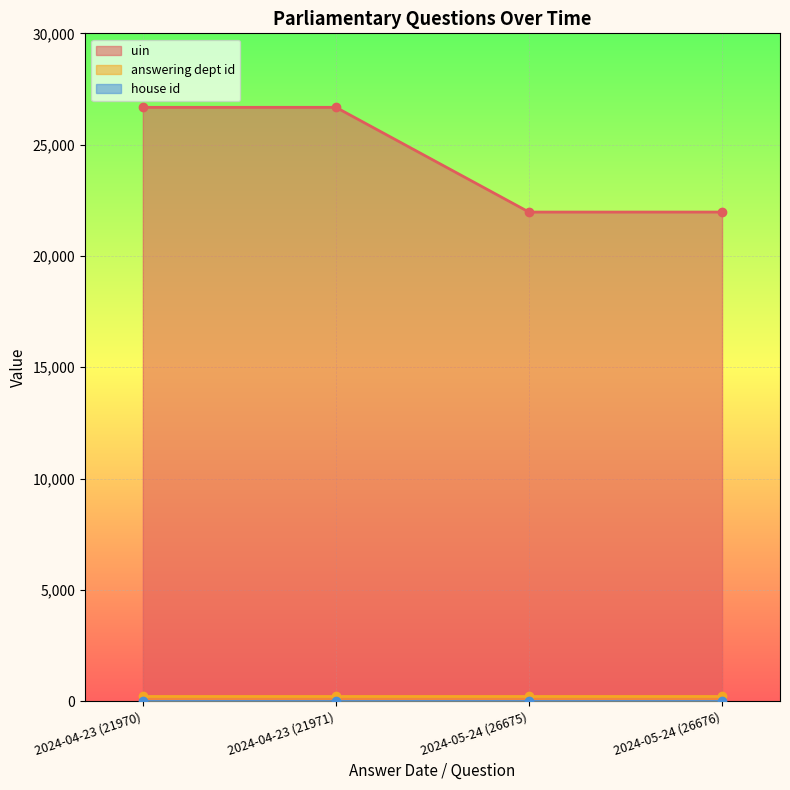

What position from the left is 2024-05-24 (26676)?

4